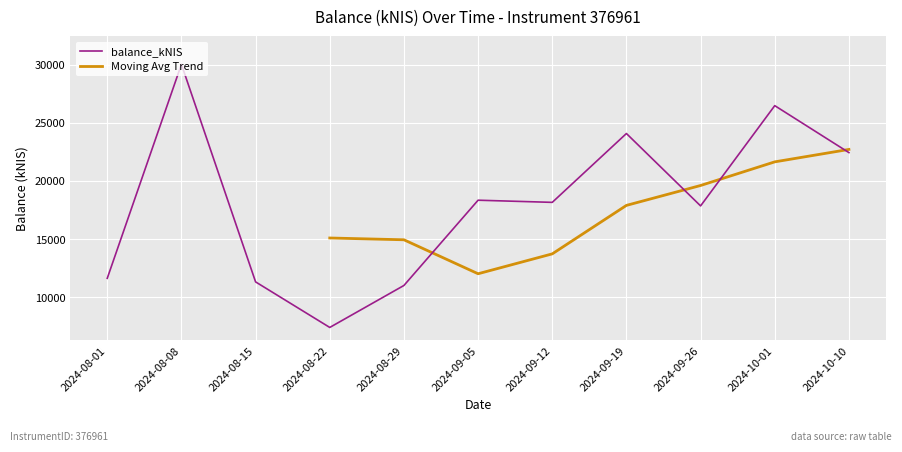

Rank the categories by value from highest to lowest.

2024-08-08, 2024-10-01, 2024-09-19, 2024-10-10, 2024-09-05, 2024-09-12, 2024-09-26, 2024-08-01, 2024-08-15, 2024-08-29, 2024-08-22